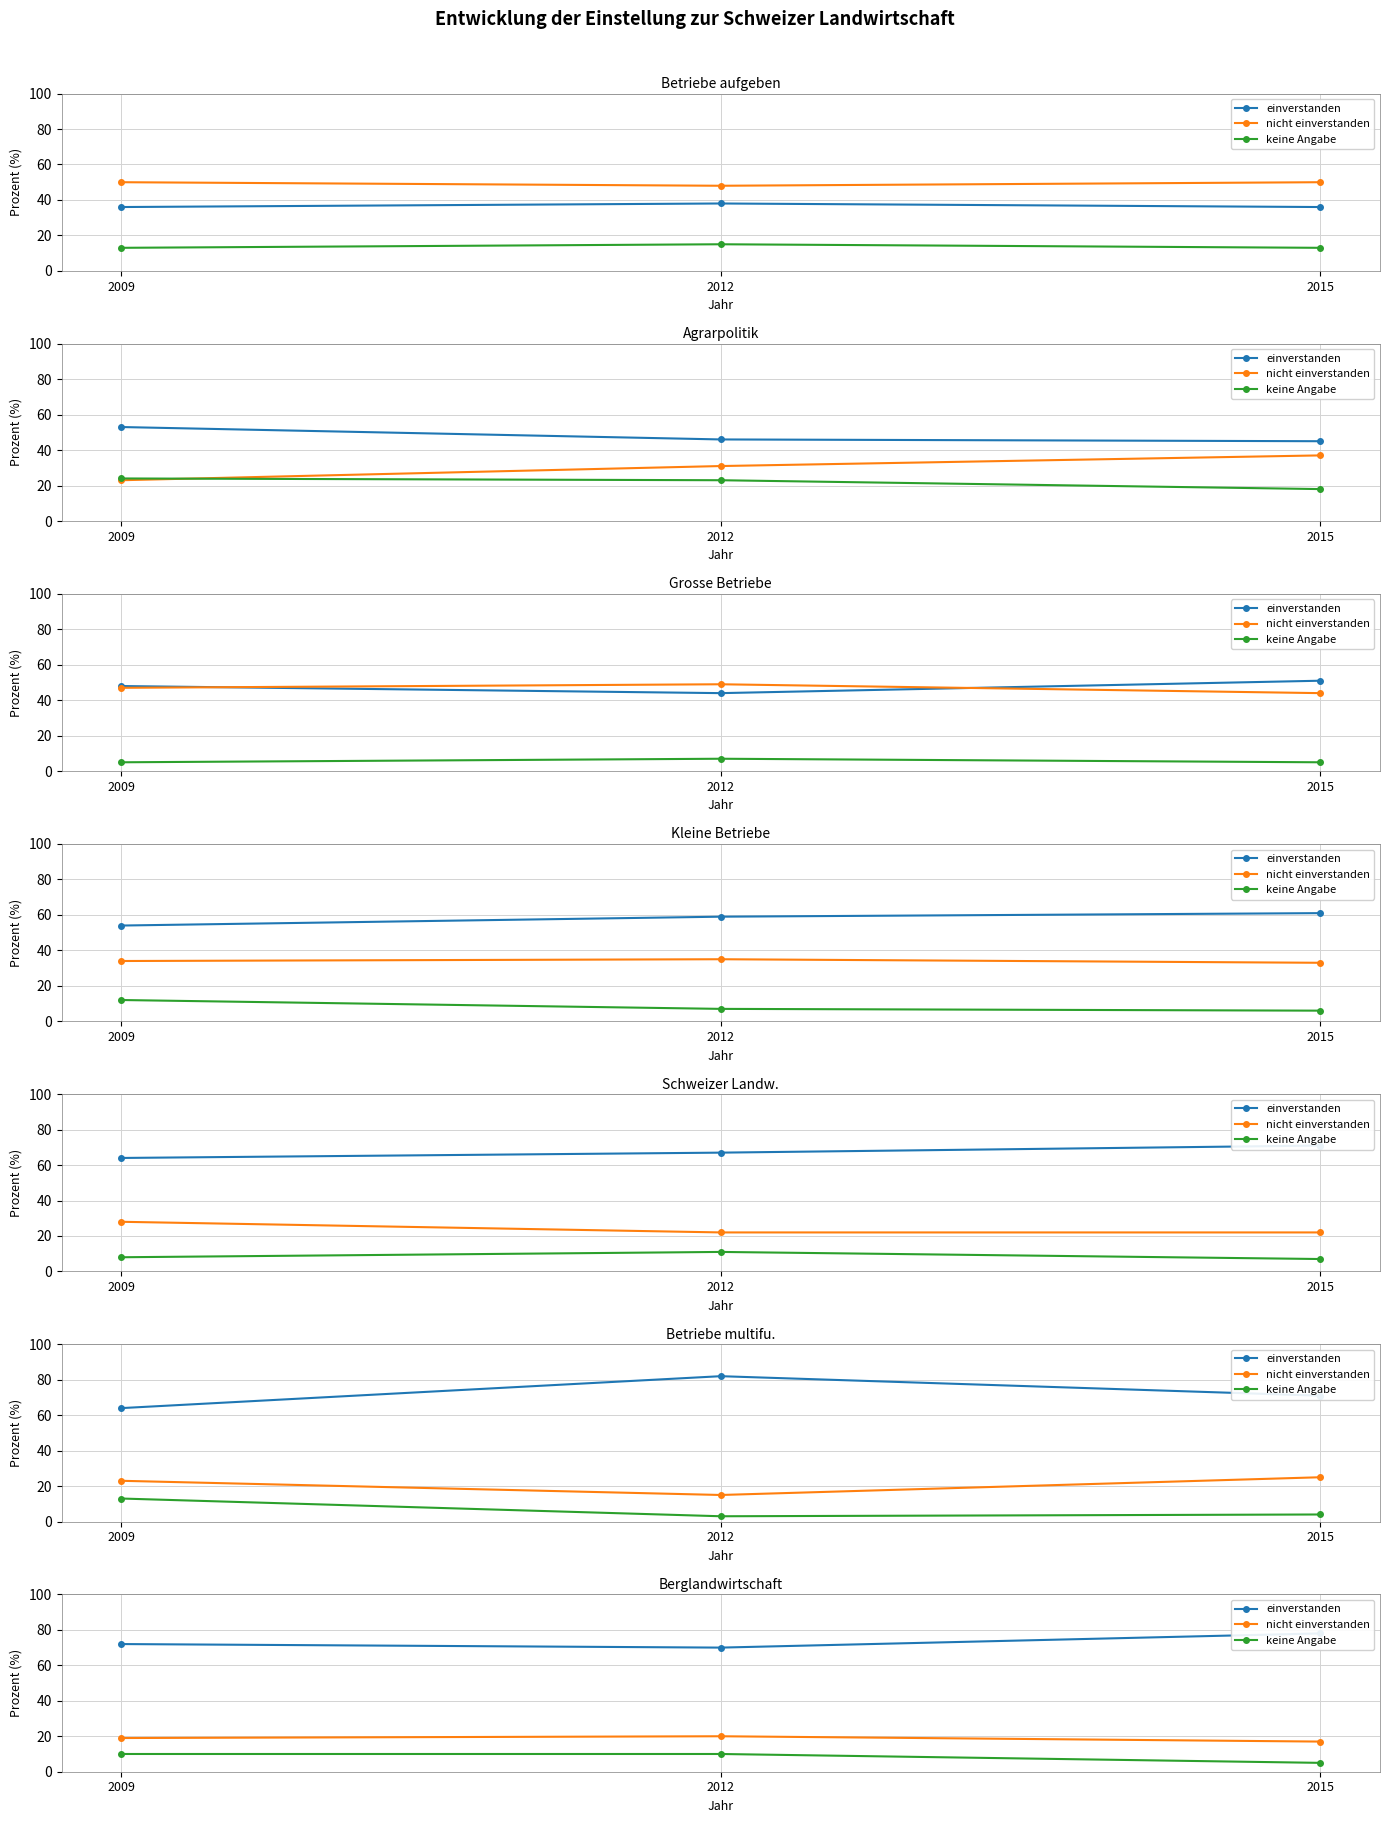

Which series changed the most between 2012 and 2015?

einverstanden